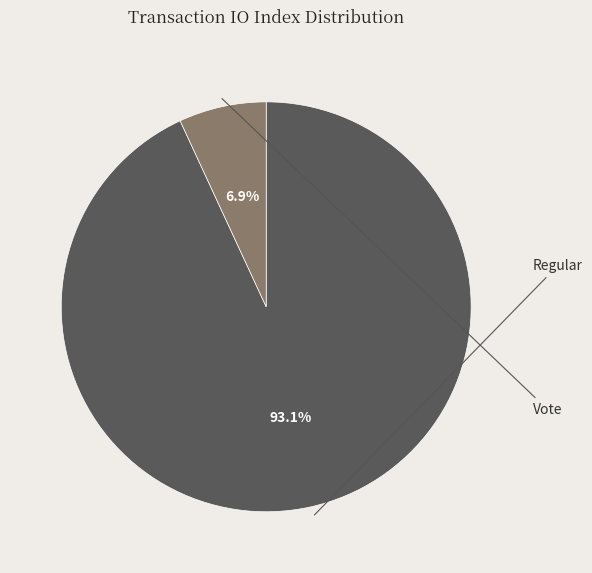

Is there a majority slice in this chart?

Yes